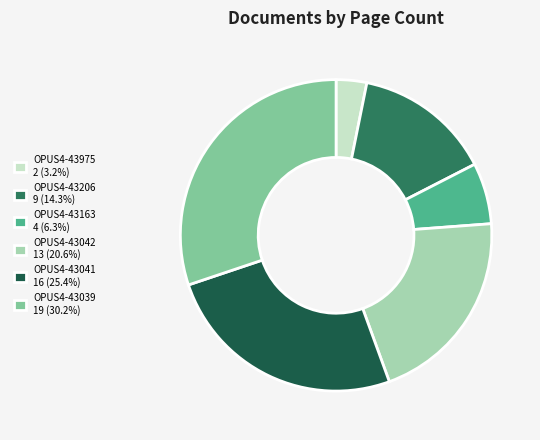

The OPUS4-43975 slice represents 3% of the pie. True or false?

True